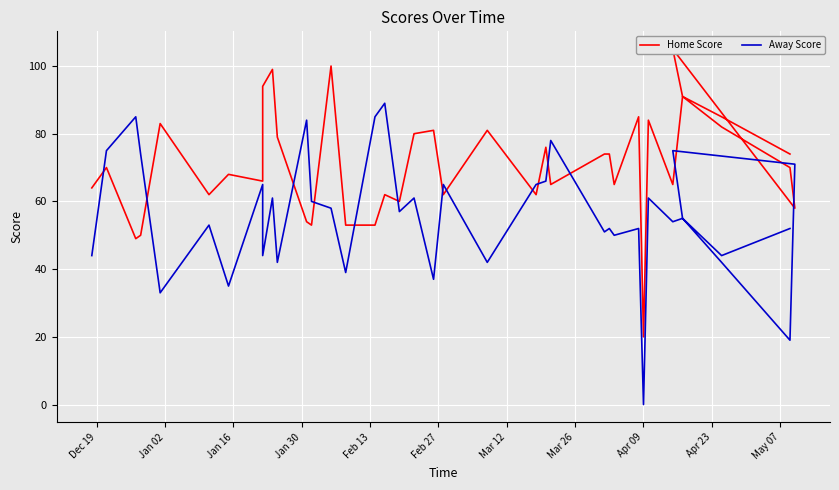

List the series in order of their overall mean, lowest first.

Away Score, Home Score